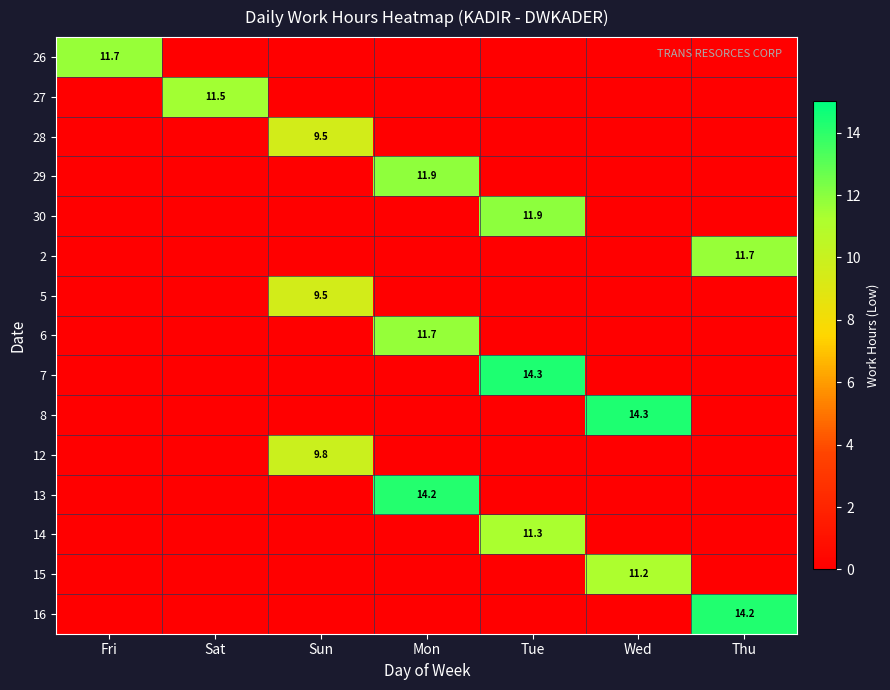

Between Sat and Sun, which series saw the biggest shift?

27